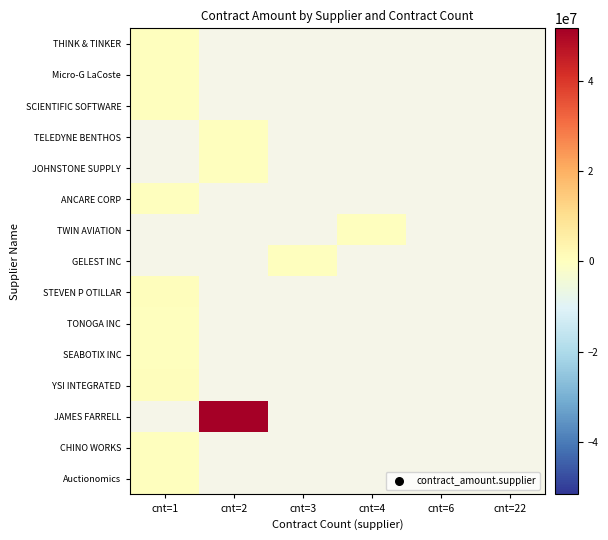

At which category does the chart reach its peak across all series?

cnt=2